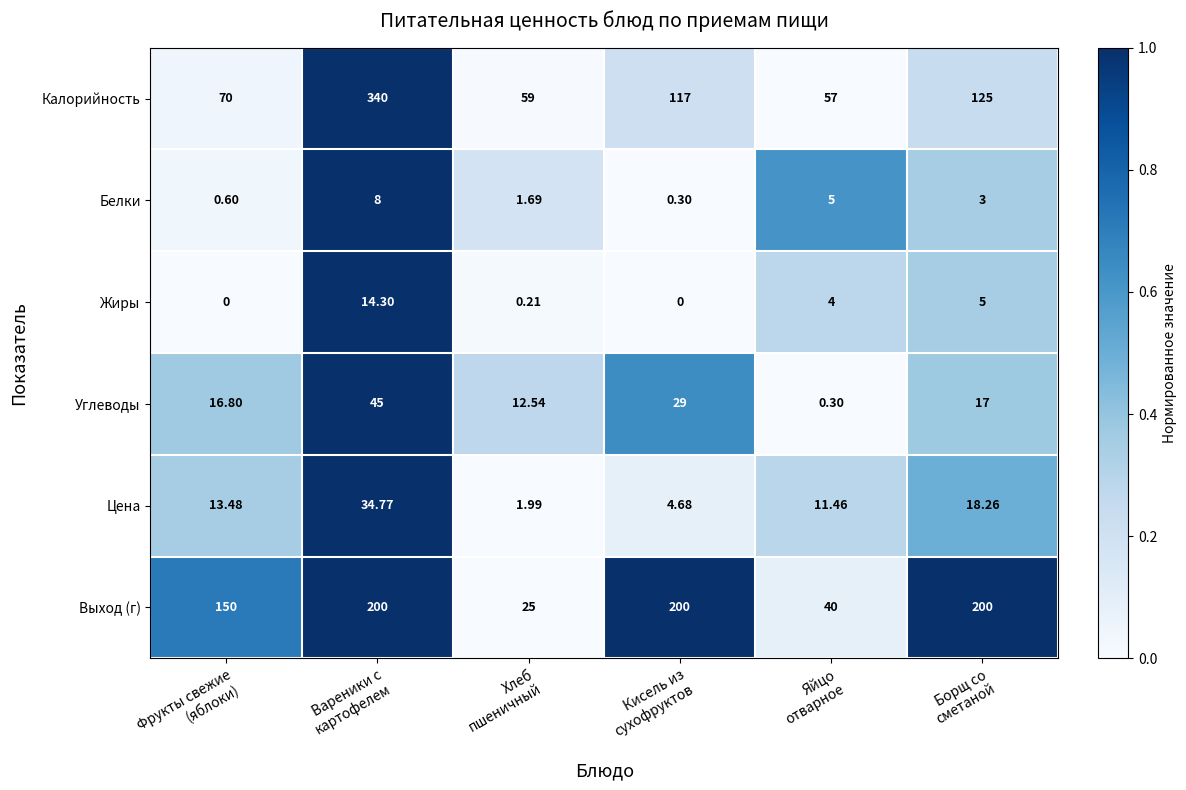

What is the greatest value displayed?

340.0